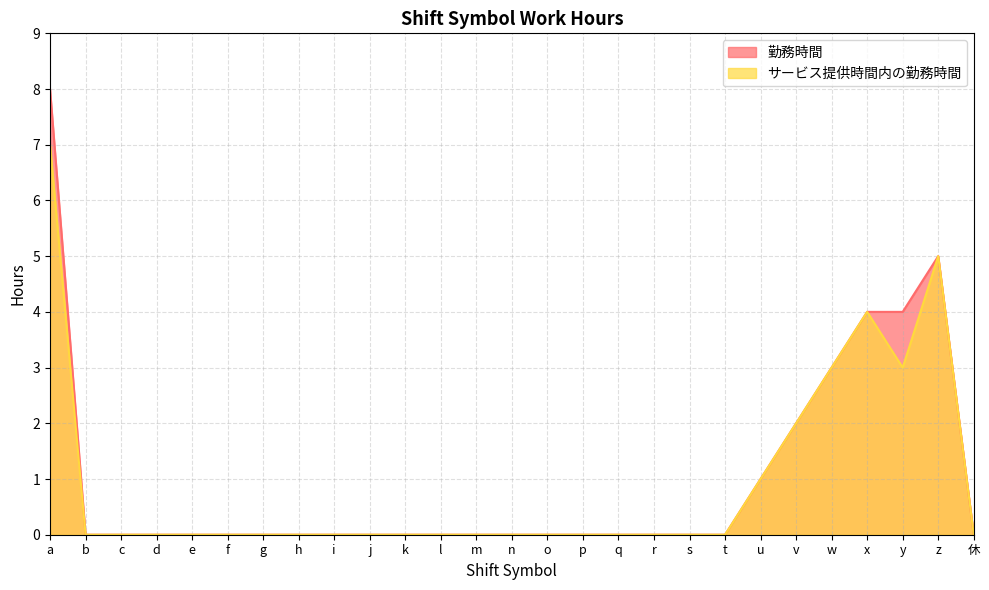

Reading left to right, transcribe all the data shown in this chart.

勤務時間: 8	0	0	0	0	0	0	0	0	0	0	0	0	0	0	0	0	0	0	0	1	2	3	4	4	5	0
サービス提供時間内の勤務時間: 7	0	0	0	0	0	0	0	0	0	0	0	0	0	0	0	0	0	0	0	1	2	3	4	3	5	0